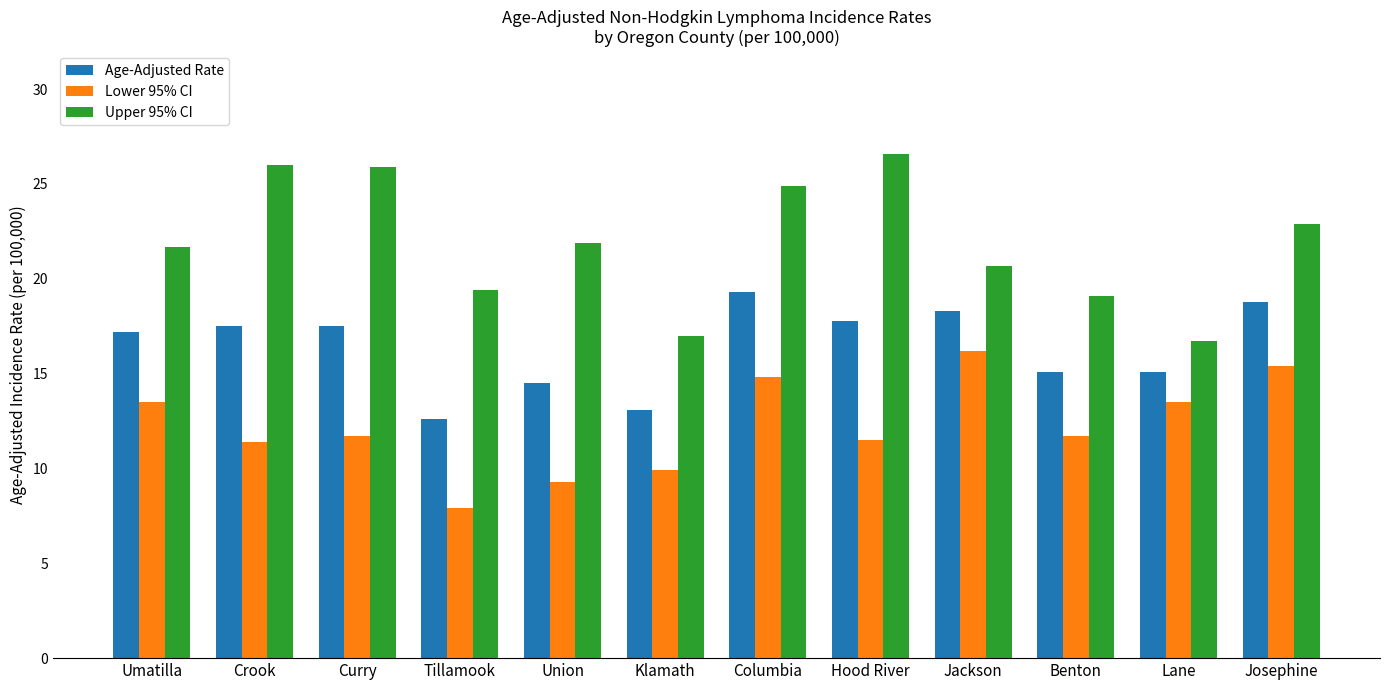

What is the value of the Upper 95% CI bar at the 12th from the left?

22.9